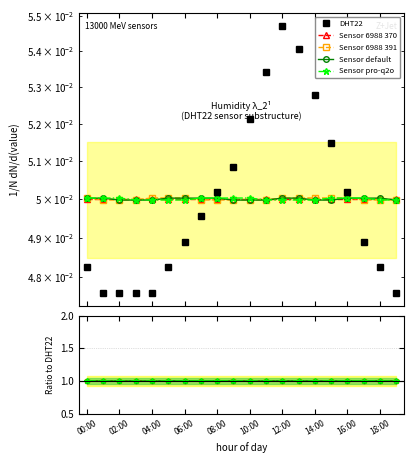

What position from the left is 19:00?

20